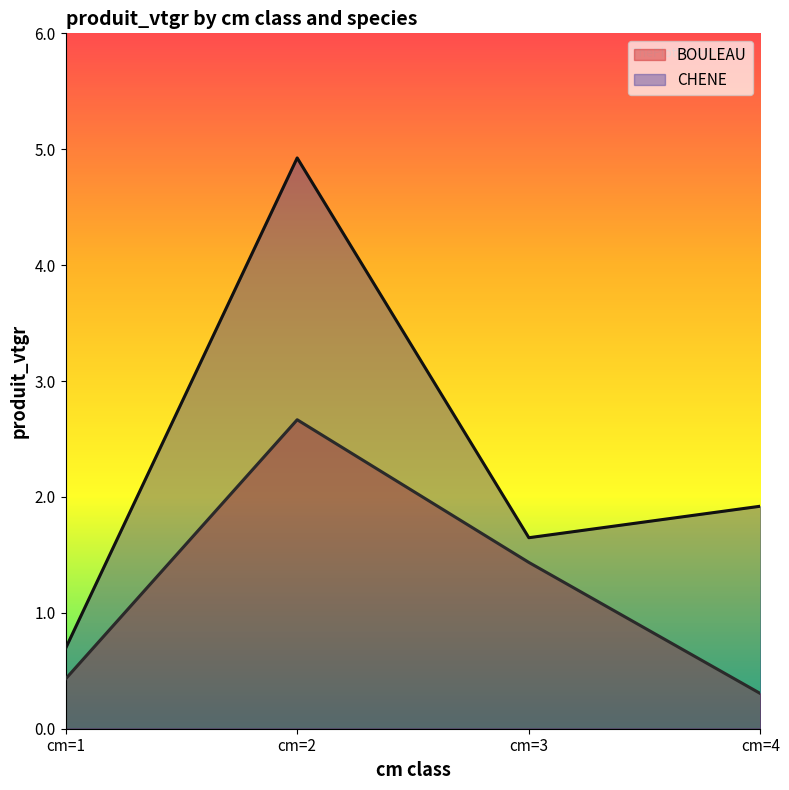

What is the average value of the CHENE series?

2.3